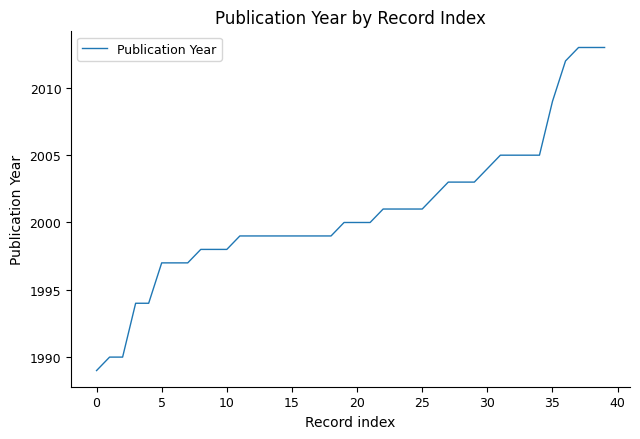

Does the chart have visible grid lines?

No